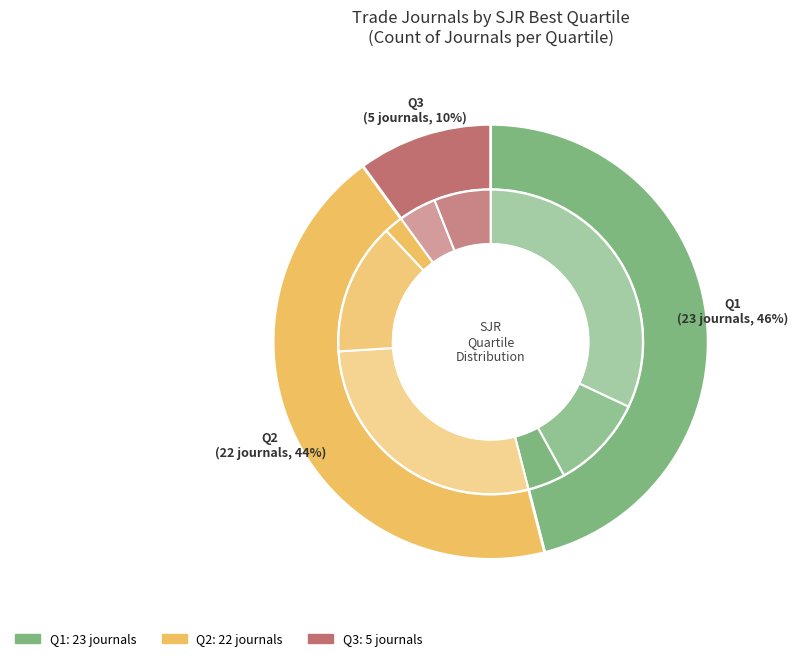

How many segments does this pie chart have?

3